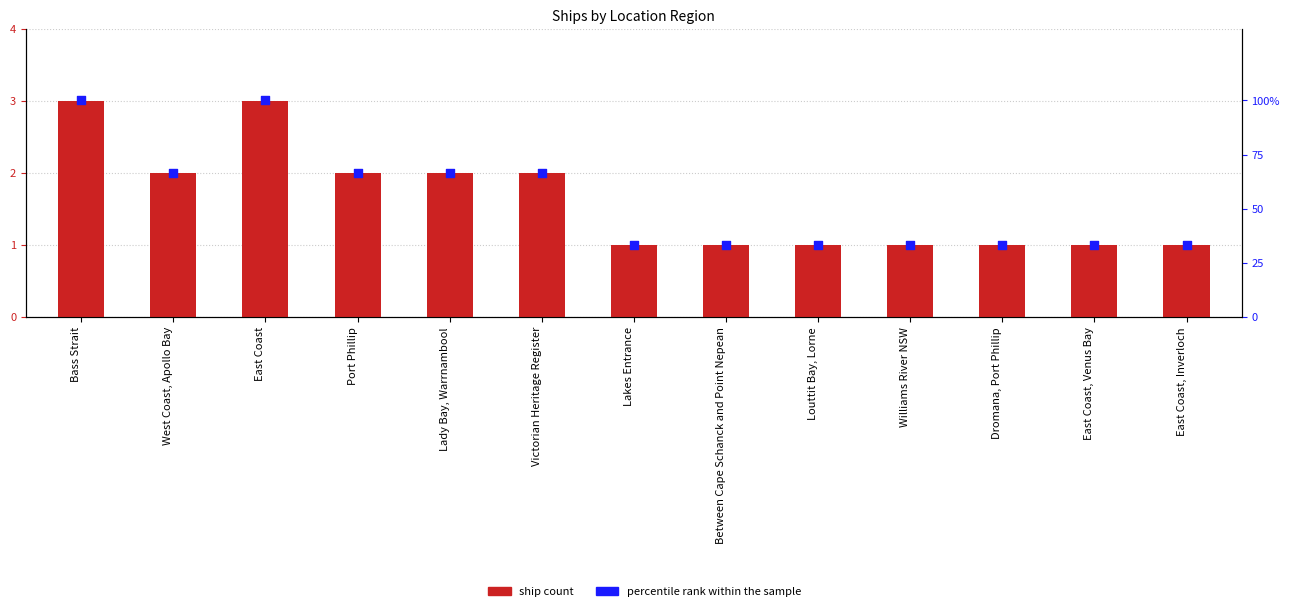

Which series reaches the maximum Y coordinate?

percentile rank within the sample